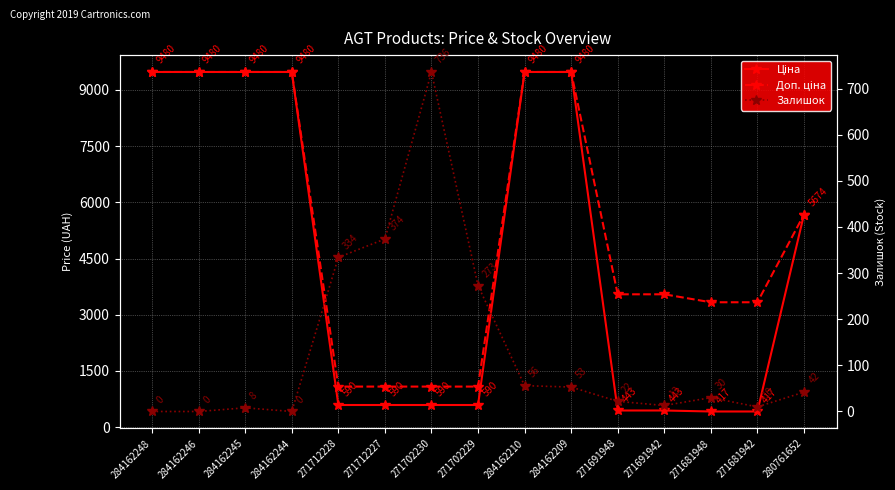

True or false: Доп. ціна and Залишок intersect in this chart.

False